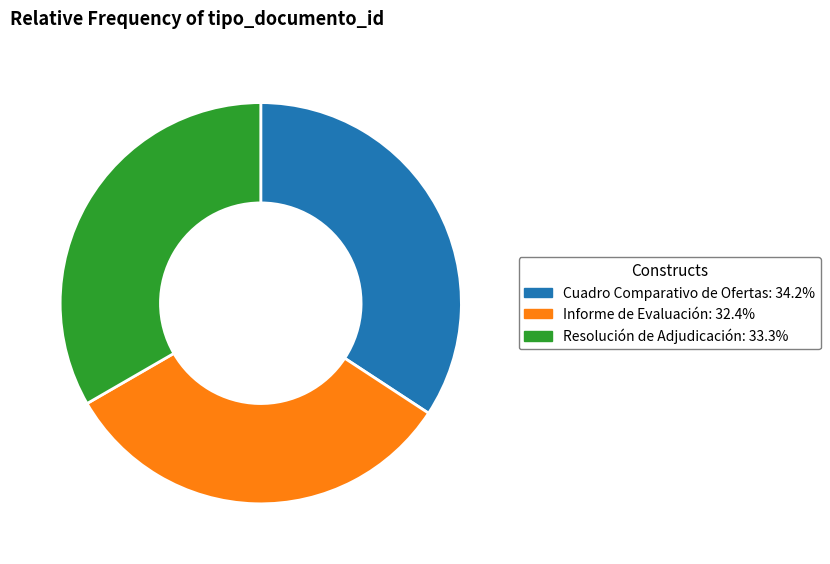

Rank the categories by value from highest to lowest.

Cuadro Comparativo de Ofertas, Resolución de Adjudicación, Informe de Evaluación